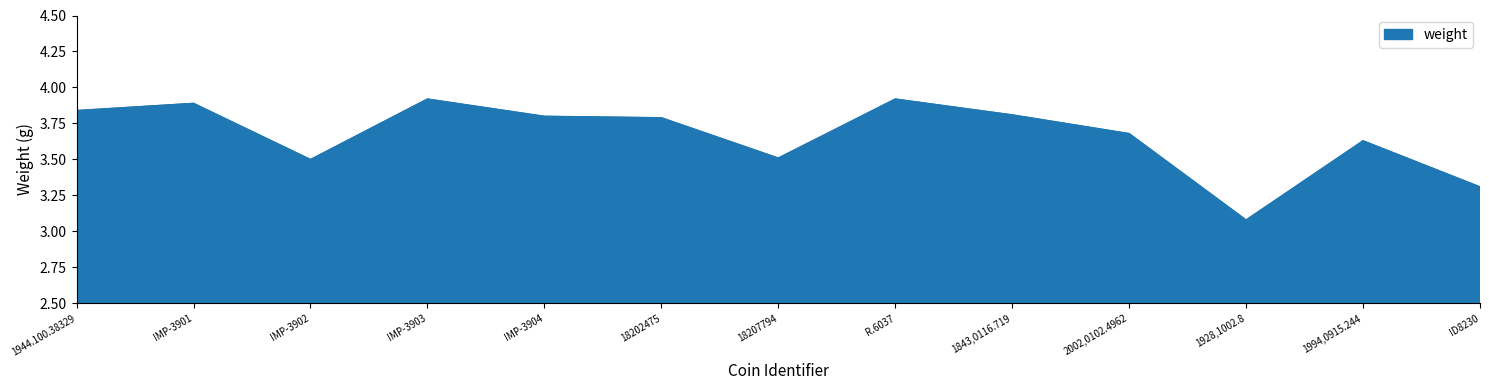

The chart shows a value of 2.0 at R.6037. True or false?

False